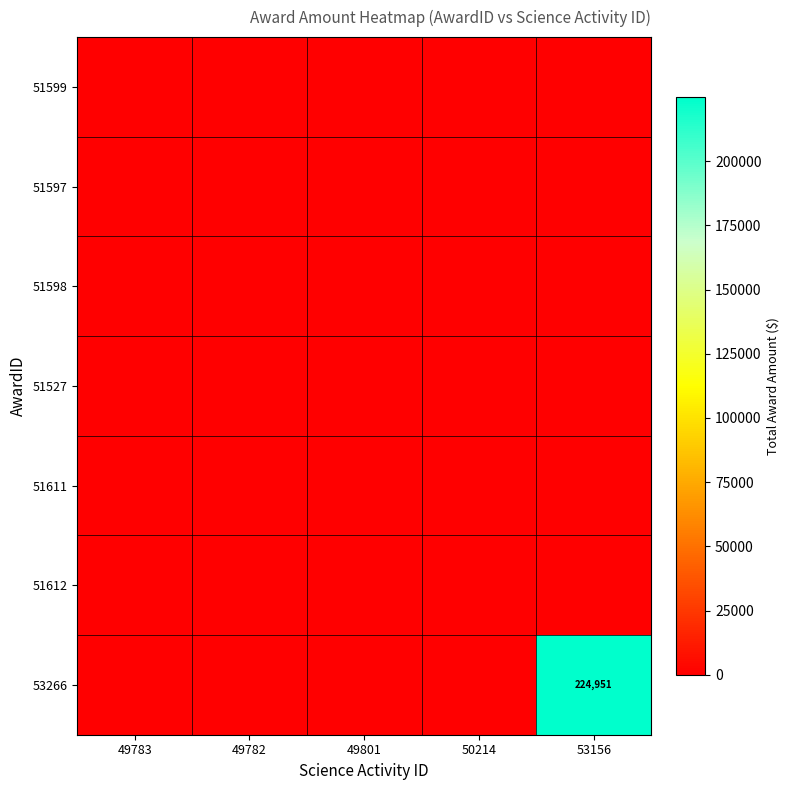

Which series has the largest total across all categories?

53266